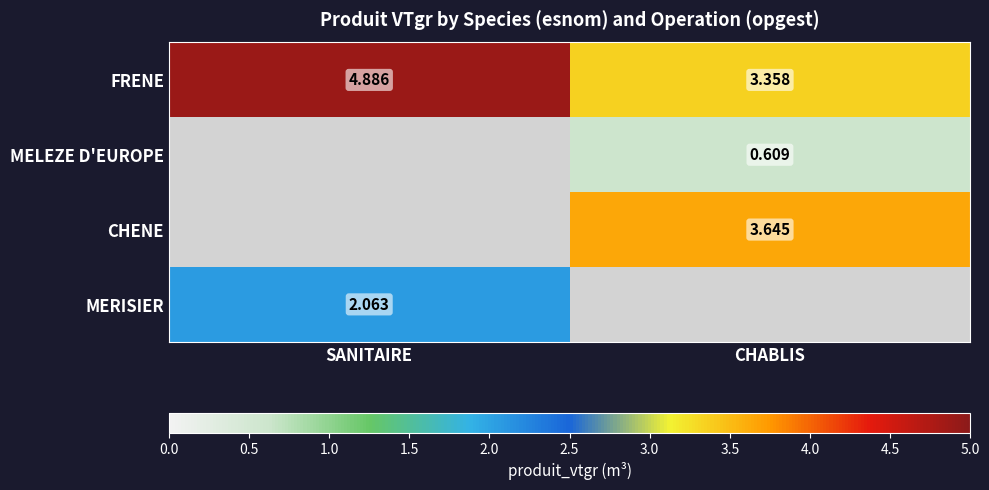

At which label does FRENE reach its peak?

SANITAIRE